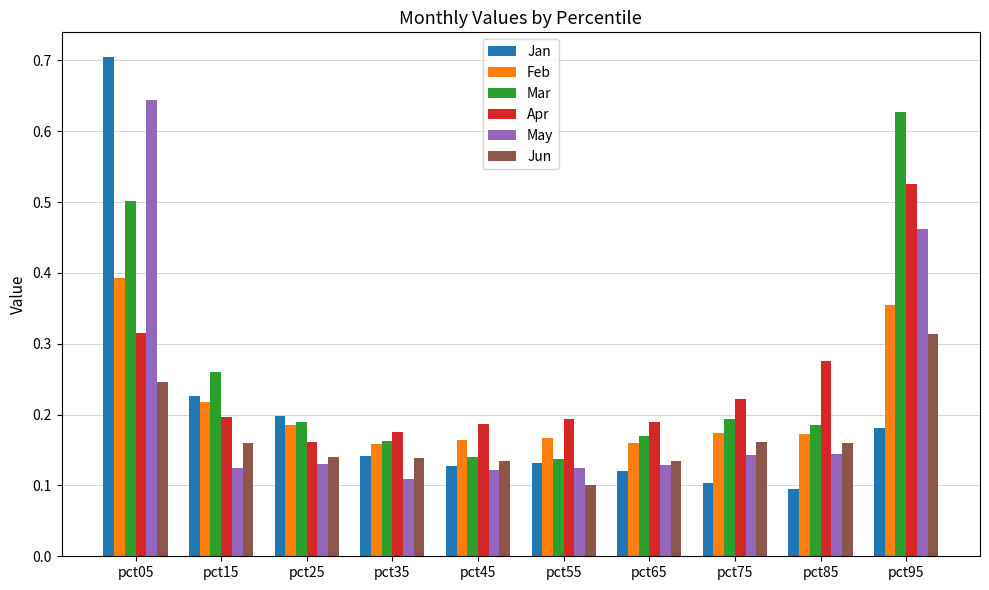

True or false: May has a value of 0.1 at pct95.

False